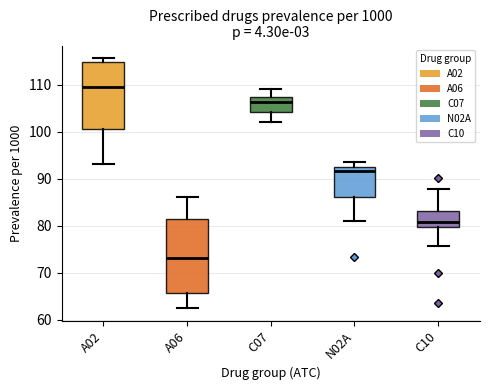

Where does the lower whisker of the box for A02 end on the y-axis? The values are not printed on the chart, so give them approximately, as read against the axis.

93